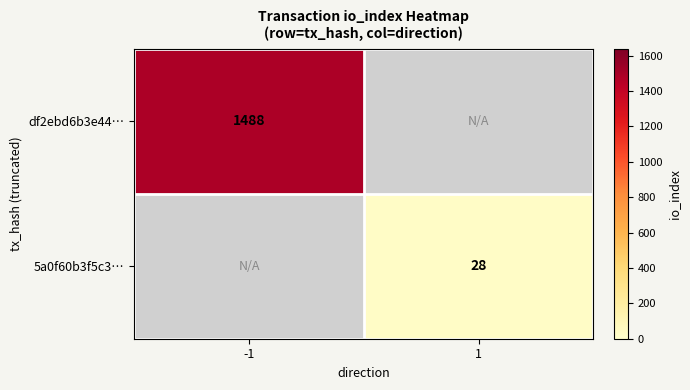

The value of 5a0f60b3f5c3… at 1 is 28. True or false?

True